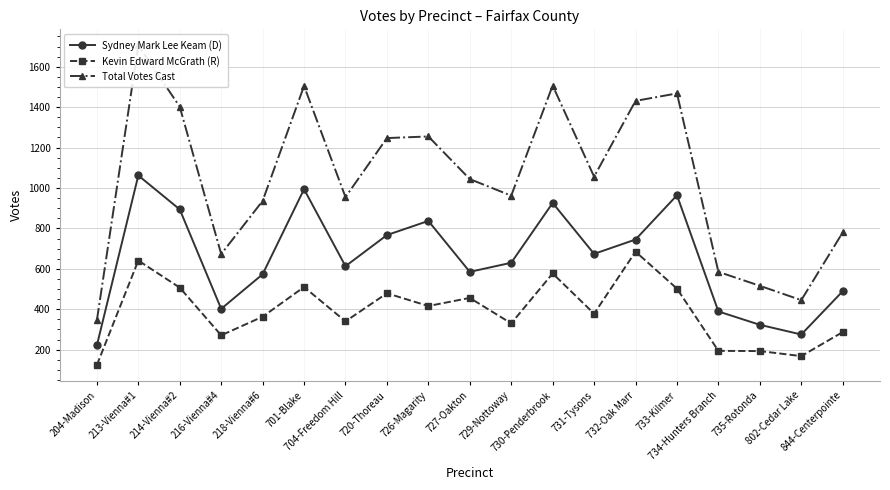

Which series changed the most between 727-Oakton and 734-Hunters Branch?

Total Votes Cast